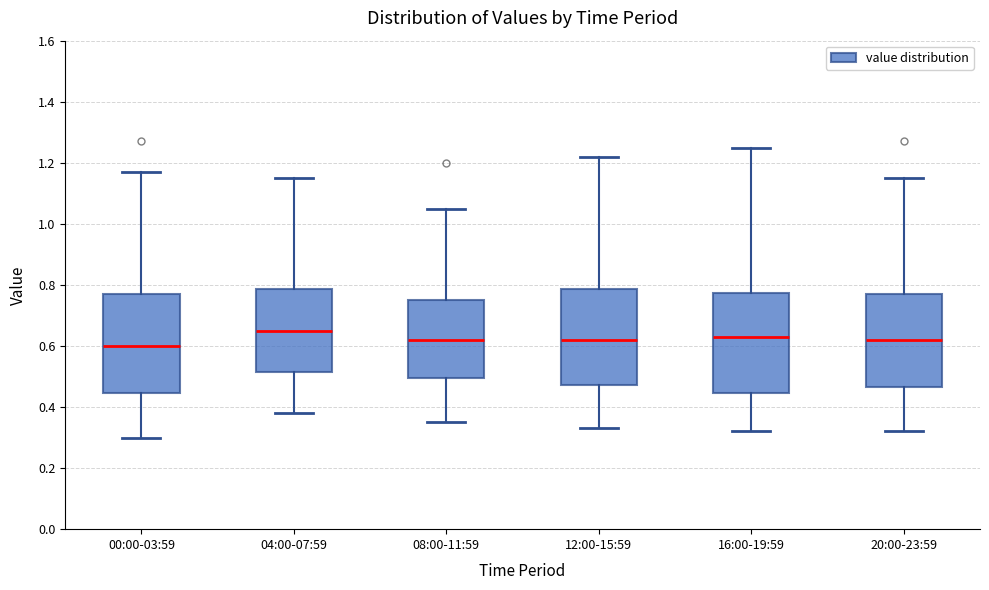

Where does the lower whisker of the box for 12:00-15:59 end on the y-axis? The values are not printed on the chart, so give them approximately, as read against the axis.

0.34